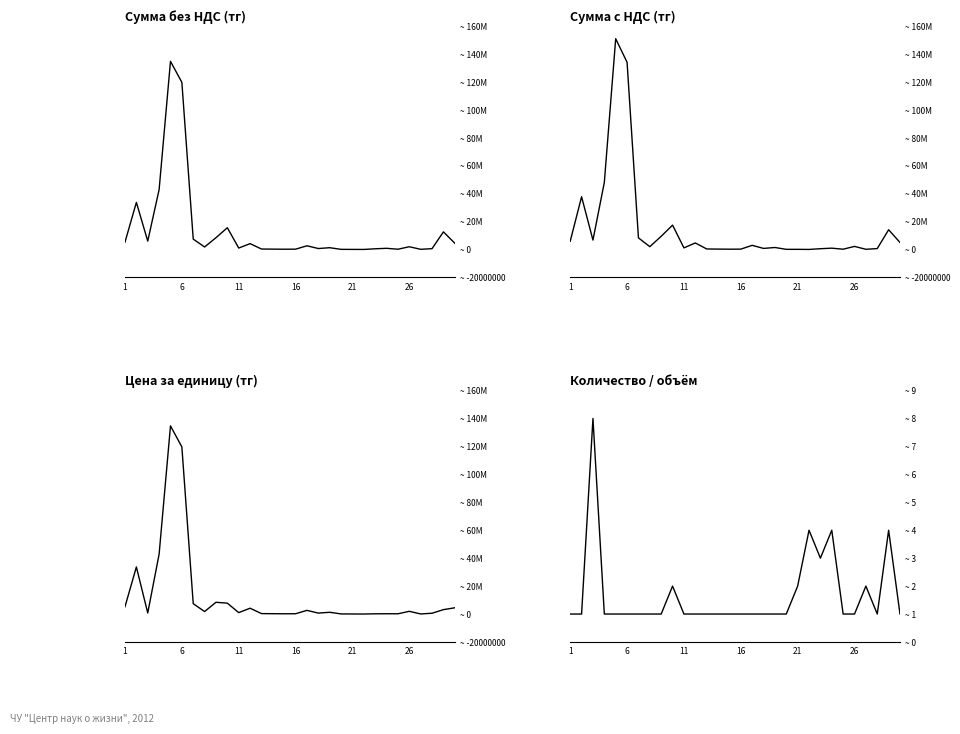

True or false: Цена за единицу and Сумма с НДС cross at least once.

False